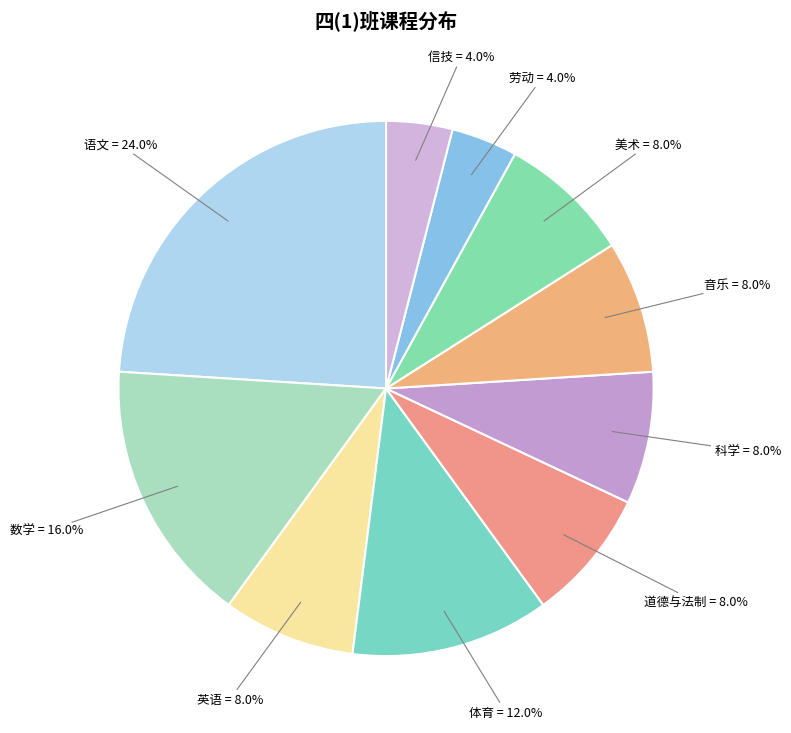

Combined, do 音乐 and 劳动 account for over 50%?

No